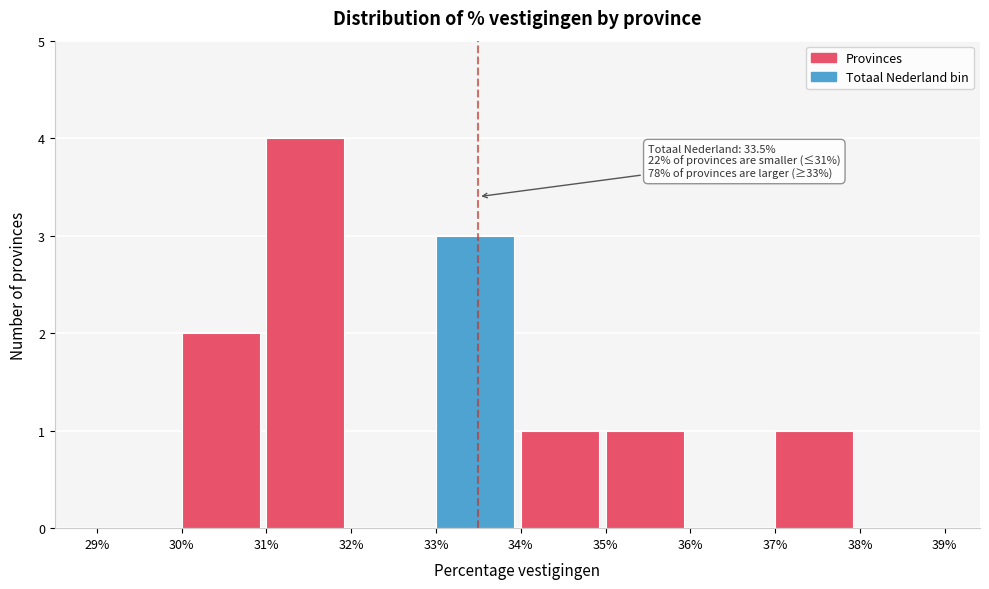

Over which range of the x-axis is the bar tallest?

31% to 32%